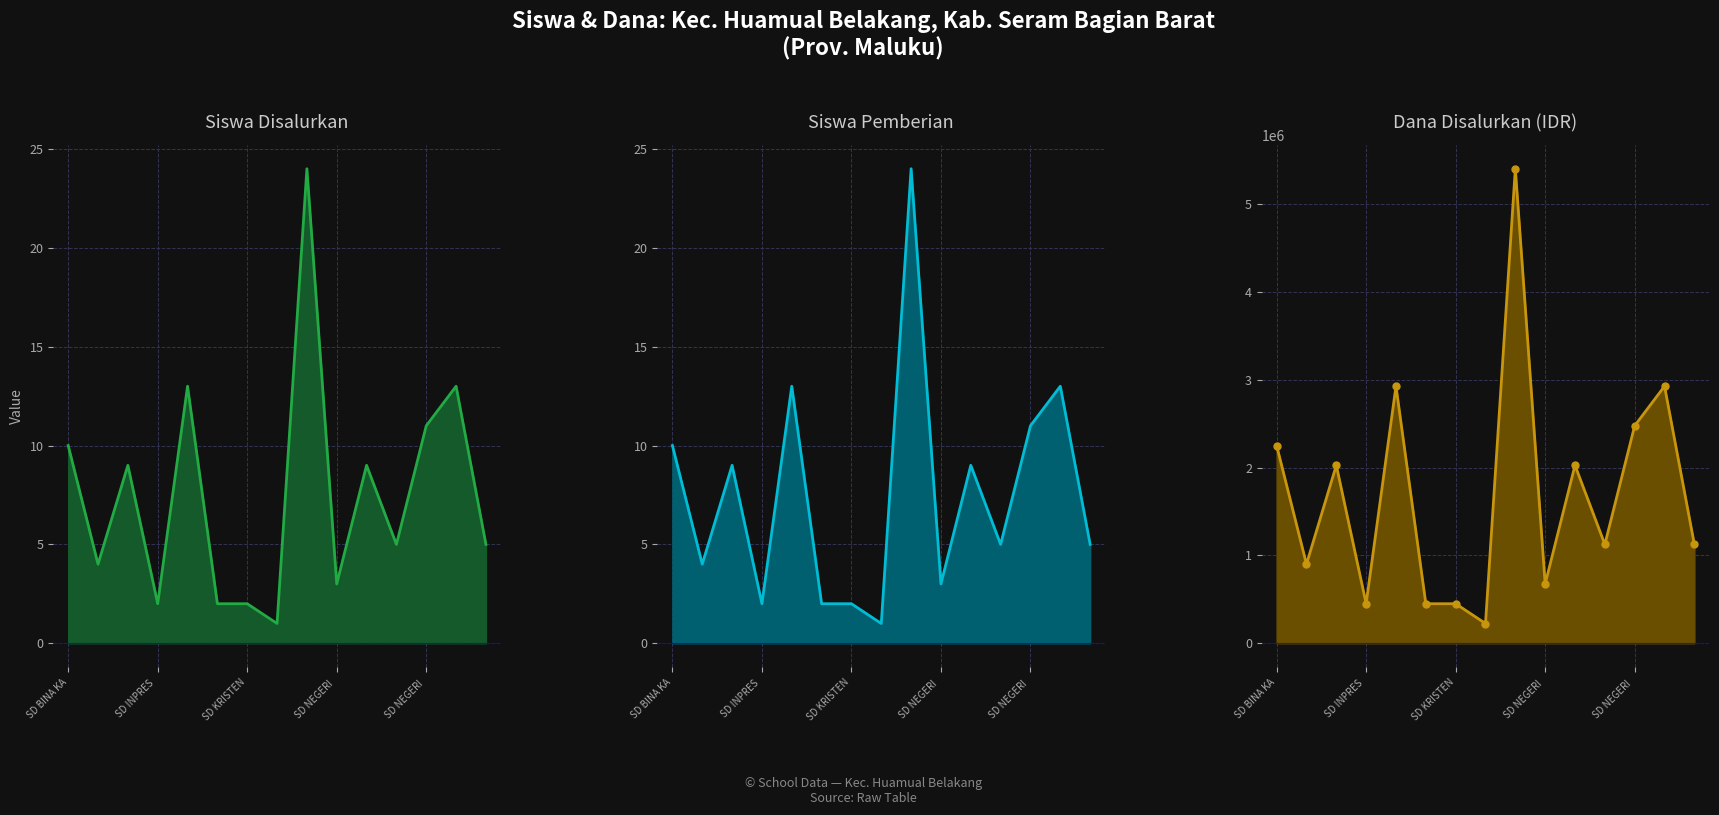

Is the value of Siswa Pemberian line at 8 greater than the value of Siswa Disalurkan line at SD NEGERI ?

Yes